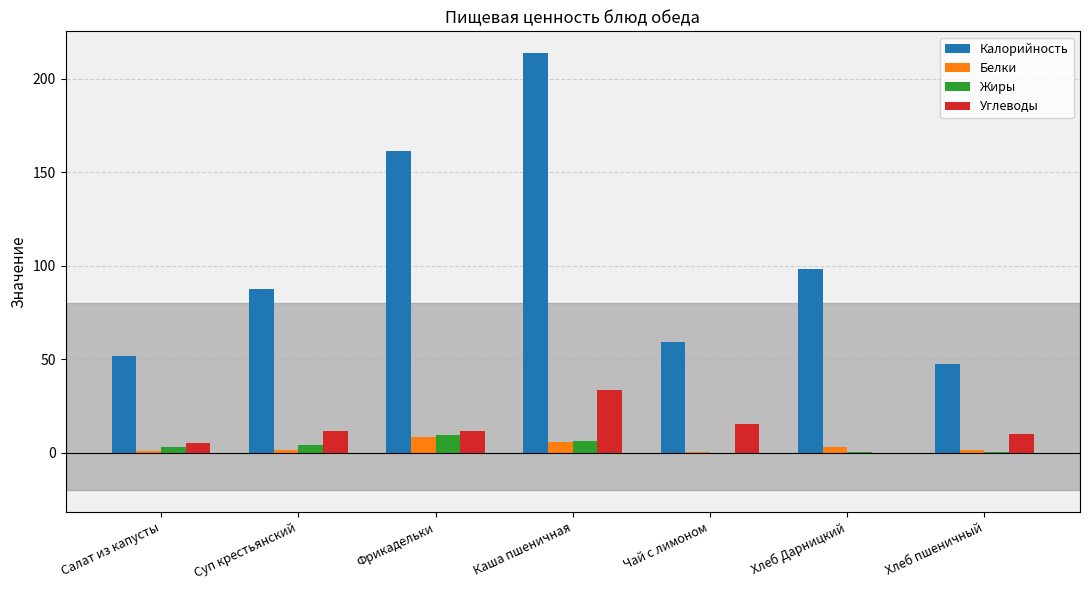

Which series changed the most between Салат из капусты and Суп крестьянский?

Калорийность